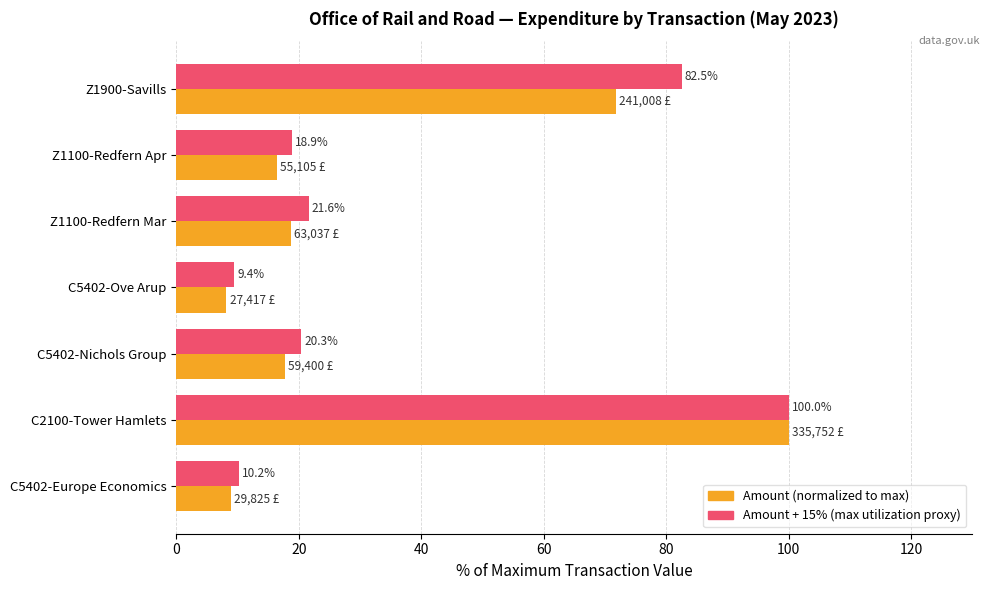

At which category is the sum across all series the highest?

C2100-Tower Hamlets